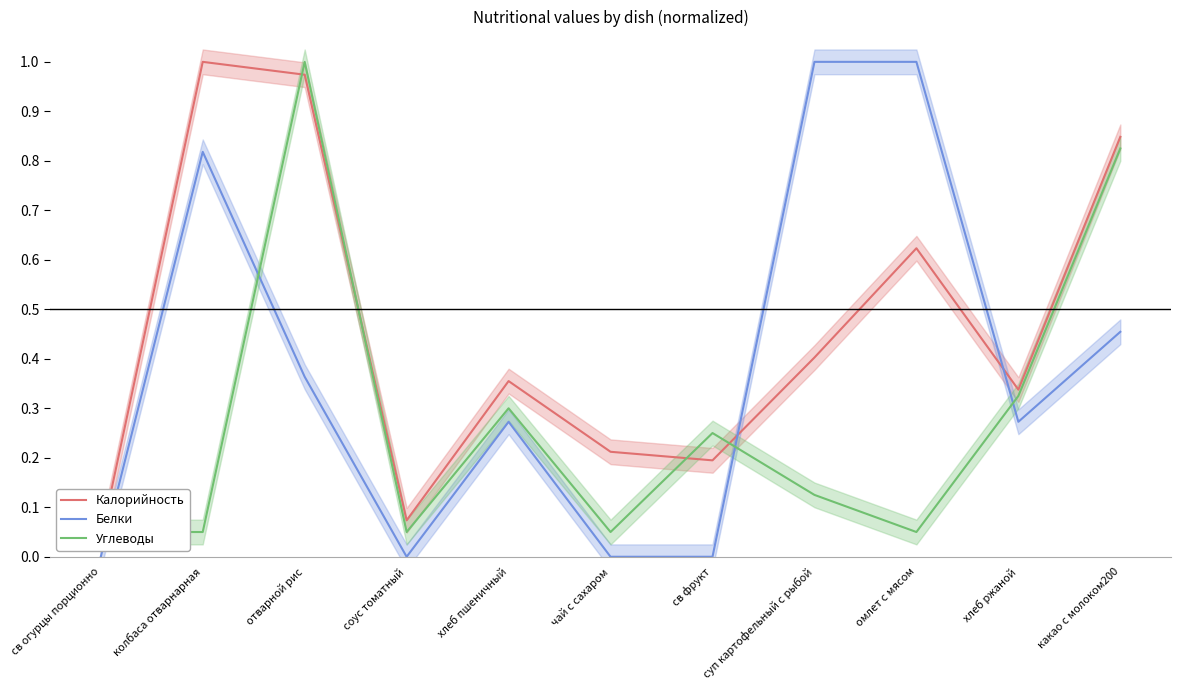

What position from the left is чай с сахаром?

6